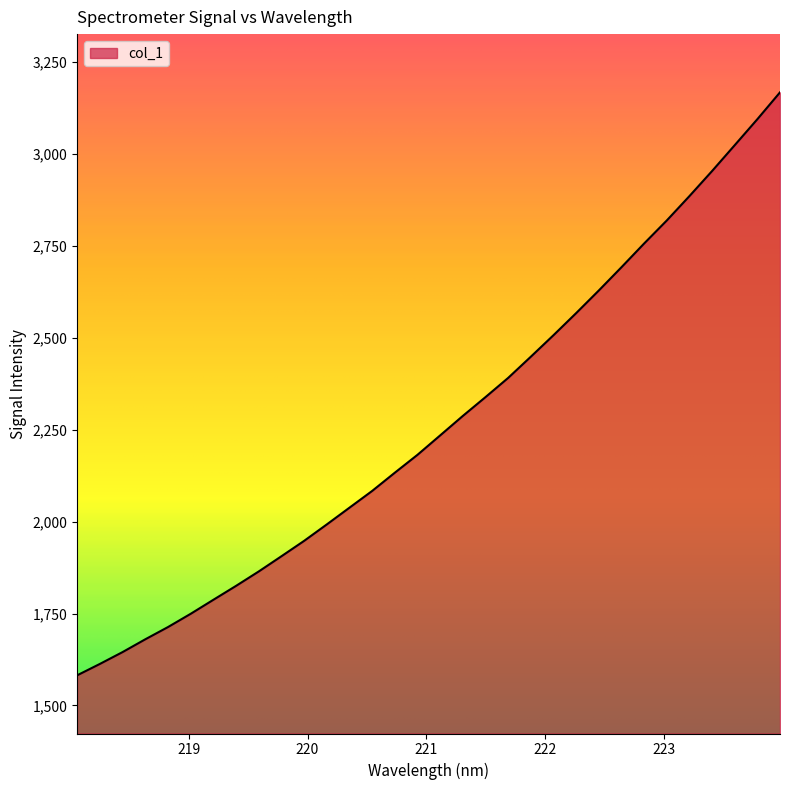

What is the sum of all values?

72527.9